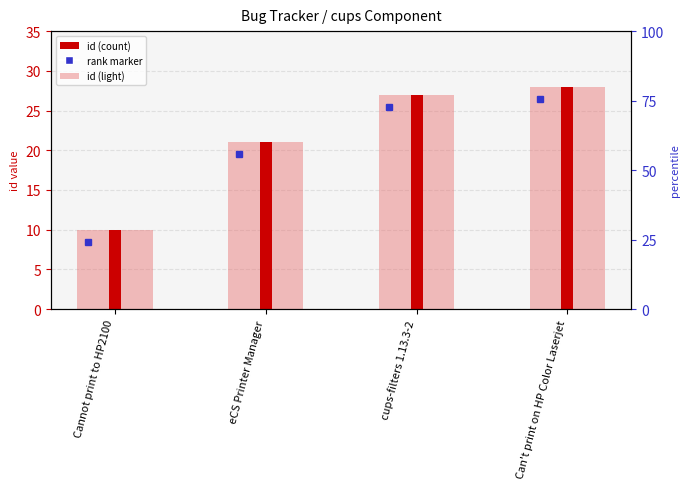

At which category is the sum across all series the highest?

Can't print on HP Color Laserjet